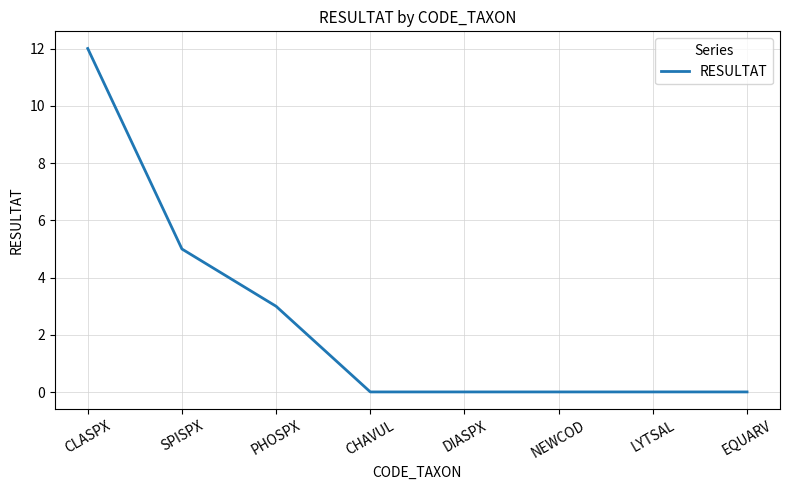

Between PHOSPX and CHAVUL, which is larger?

PHOSPX